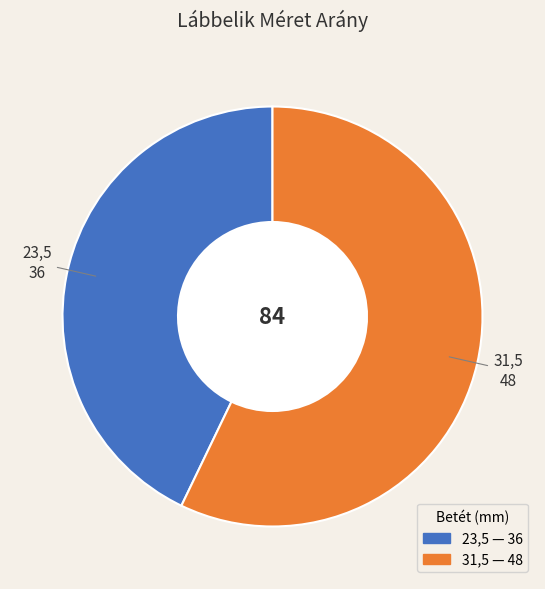

Is it true that 31,5 is 57% of the pie?

True